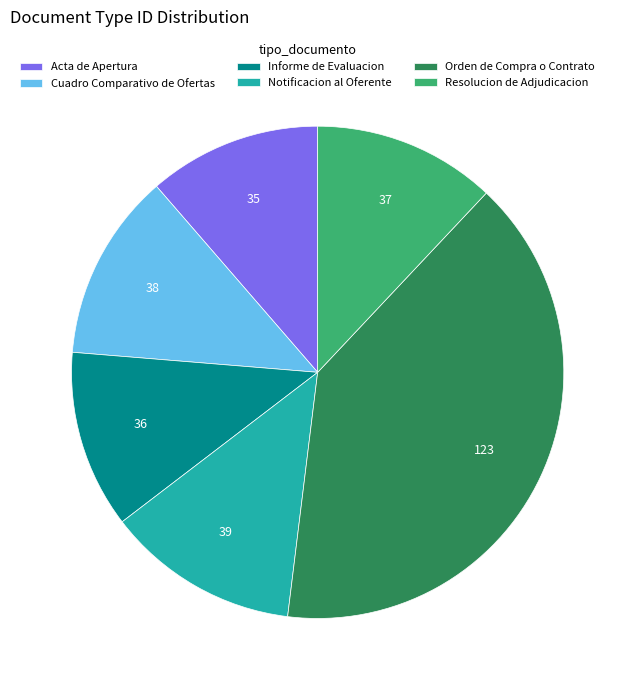

Is Cuadro Comparativo de Ofertas the majority of the pie?

No